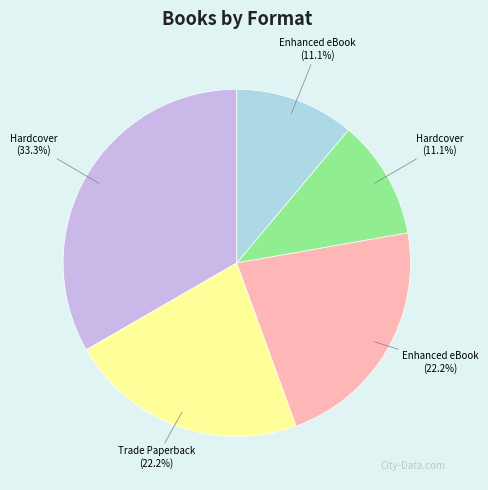

Is there any slice that represents more than half of the pie?

No